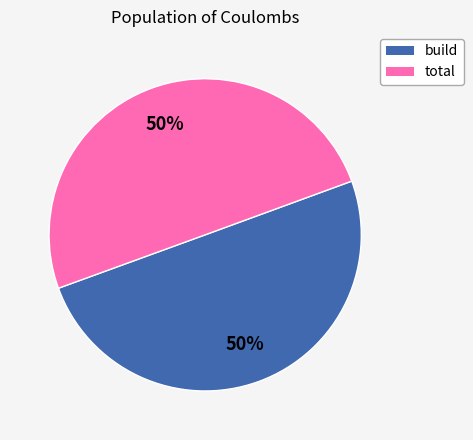

What is the ratio of the value at build to the value at total?

1.0